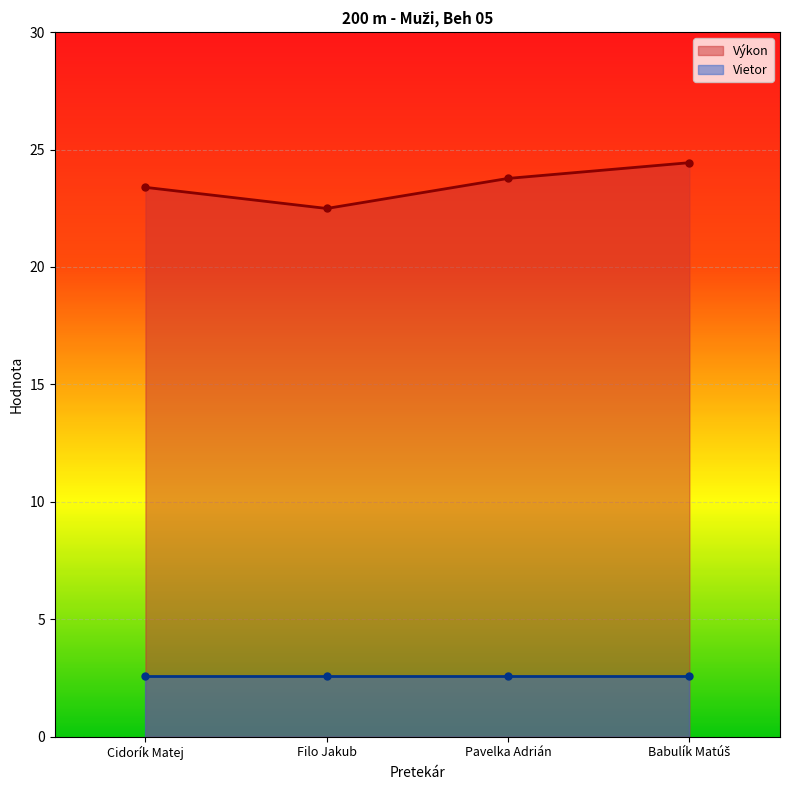

What is the change in value from Pavelka Adrián to Babulík Matúš?

+0.7